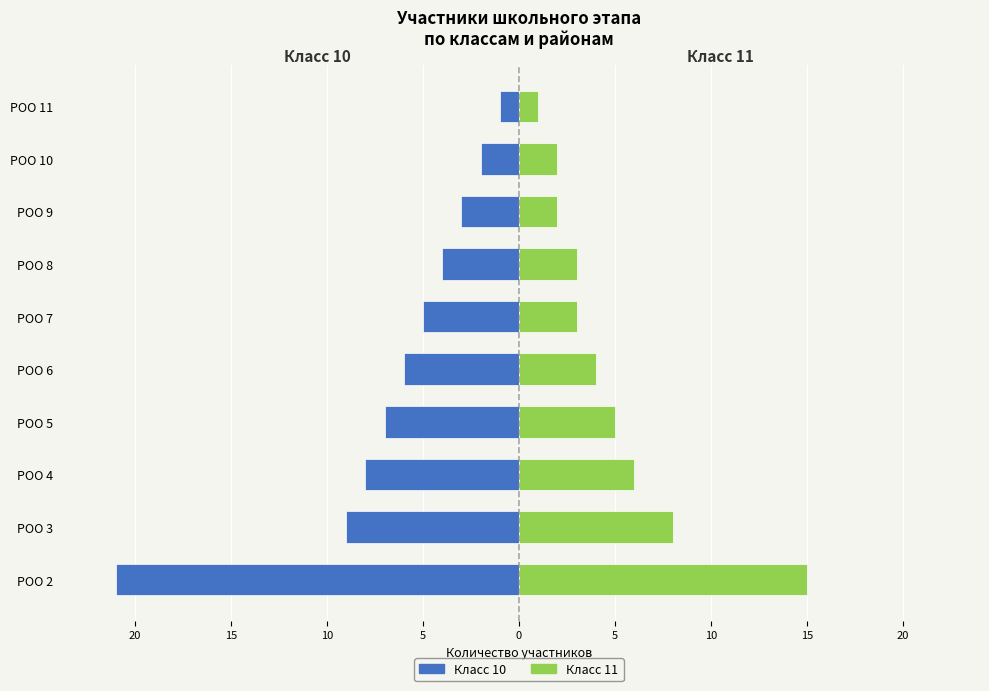

Reading left to right, extract all data points from this chart.

Класс 10: -21	-9	-8	-7	-6	-5	-4	-3	-2	-1
Класс 11: 15	8	6	5	4	3	3	2	2	1